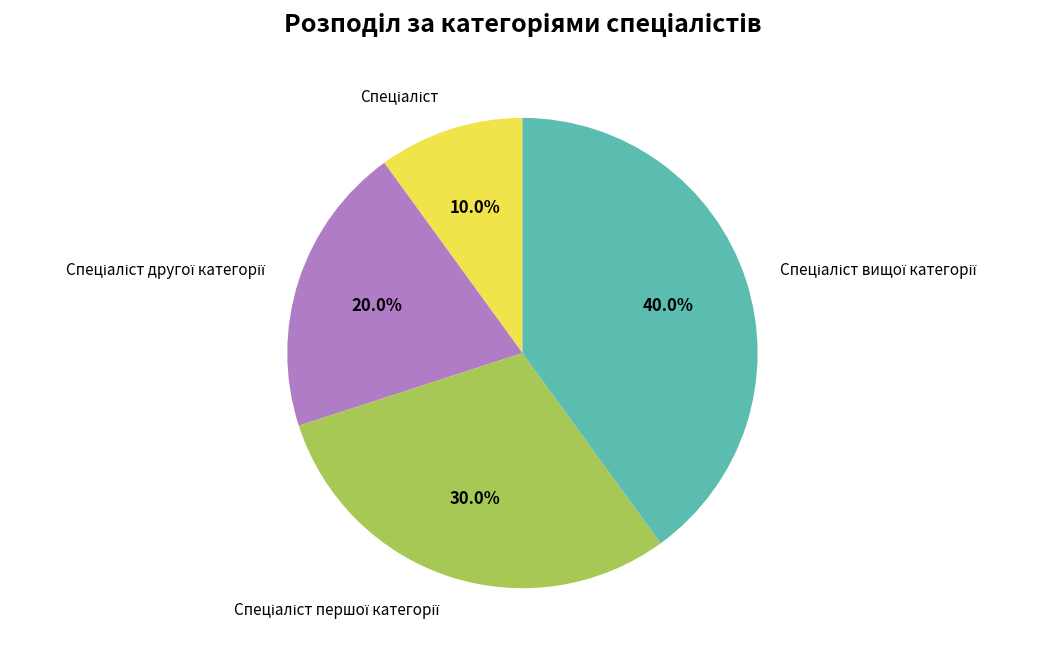

How many slices are in this pie chart?

4